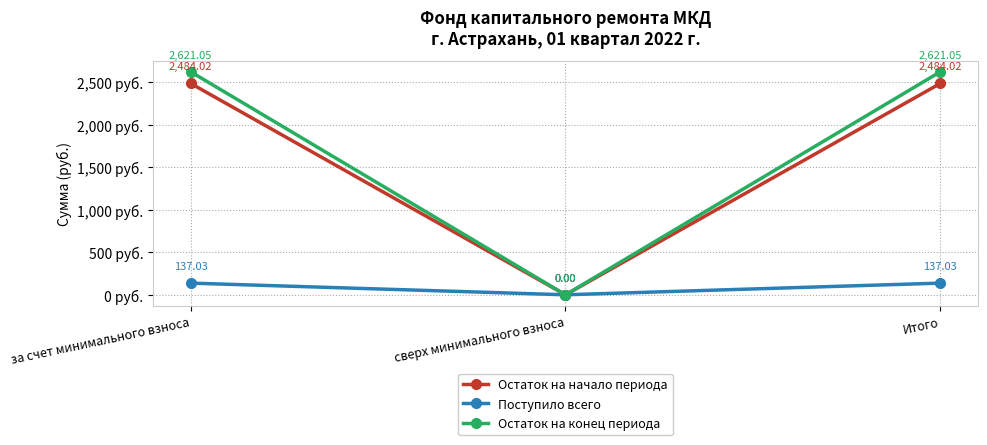

What is the difference between the highest and lowest values at Итого?

2484.0